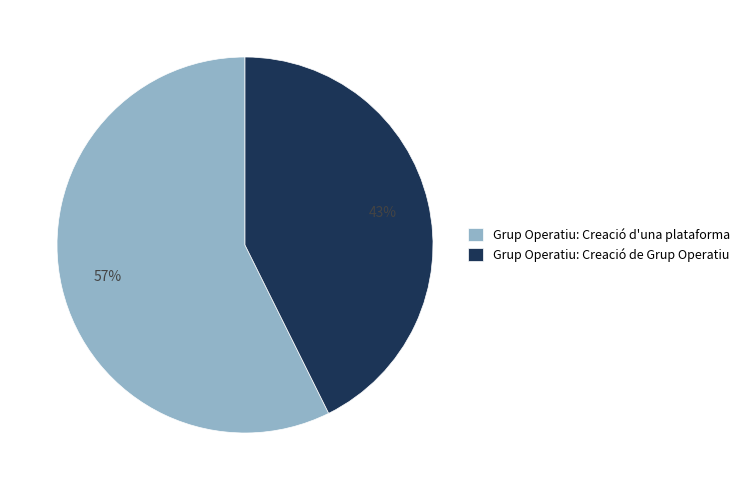

To the nearest percent, what percentage of the pie is Grup Operatiu: Creació d'una plataforma?

57%